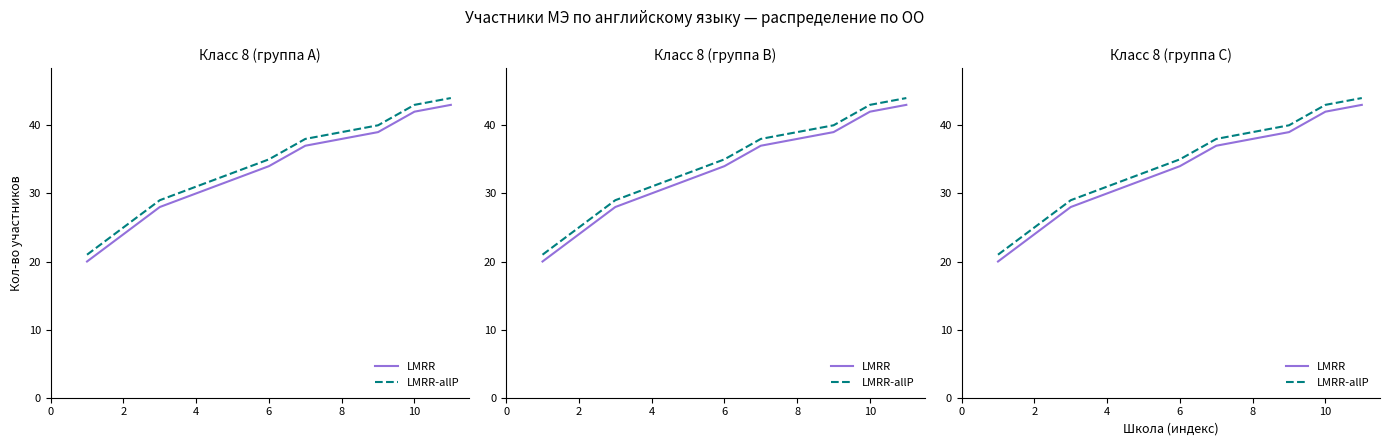

Reading left to right, extract all data points from this chart.

LMRR: 20	24	28	30	32	34	37	38	39	42	43
LMRR-allP: 21	25	29	31	33	35	38	39	40	43	44